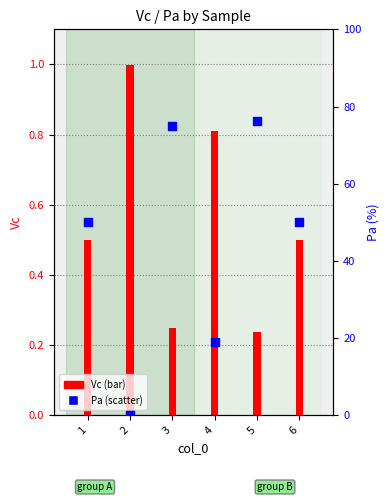

What is the total value across all series at 5?

76.4